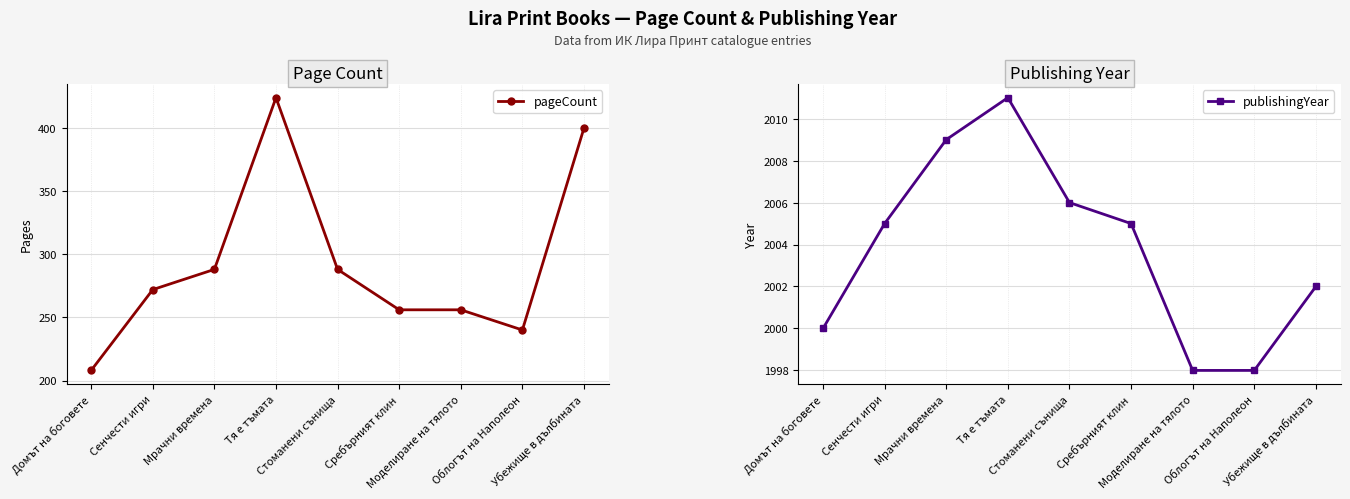

Which series has the largest range (max minus min)?

pageCount